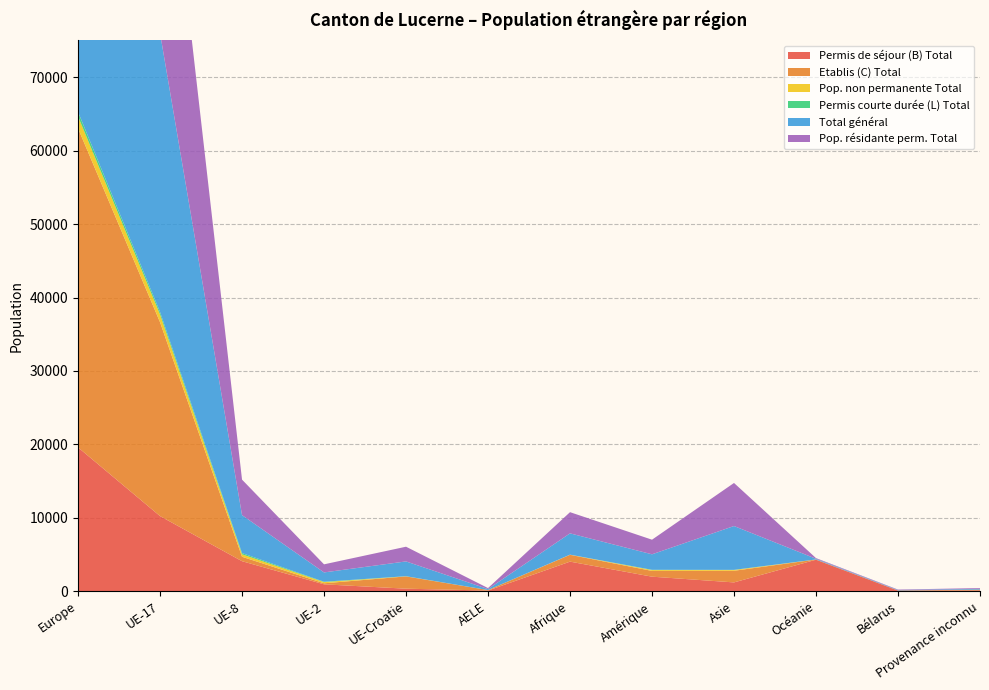

Reading left to right, extract all data points from this chart.

Permis de séjour (B) Total: Europe=19576	UE-17=10214	UE-8=4064	UE-2=912	UE-Croatie=317	AELE=64	Afrique=4005	Amérique=1954	Asie=1173	Océanie=4265	Bélarus=58	Provenance inconnu=84
Etablis (C) Total: Europe=43485	UE-17=26428	UE-8=606	UE-2=140	UE-Croatie=1673	AELE=68	Afrique=930	Amérique=786	Asie=1586	Océanie=30	Bélarus=21	Provenance inconnu=105
Pop. non permanente Total: Europe=1631	UE-17=1050	UE-8=333	UE-2=165	UE-Croatie=13	AELE=2	Afrique=17	Amérique=120	Asie=107	Océanie=4	Bélarus=0	Provenance inconnu=0
Permis courte durée (L) Total: Europe=610	UE-17=337	UE-8=169	UE-2=50	UE-Croatie=14	AELE=0	Afrique=3	Amérique=32	Asie=17	Océanie=2	Bélarus=0	Provenance inconnu=0
Total général: Europe=65302	UE-17=38029	UE-8=5172	UE-2=1267	UE-Croatie=2017	AELE=134	Afrique=2904	Amérique=2111	Asie=5975	Océanie=94	Bélarus=61	Provenance inconnu=105
Pop. résidante perm. Total: Europe=63671	UE-17=36979	UE-8=4839	UE-2=1102	UE-Croatie=2004	AELE=132	Afrique=2887	Amérique=1991	Asie=5868	Océanie=90	Bélarus=58	Provenance inconnu=105